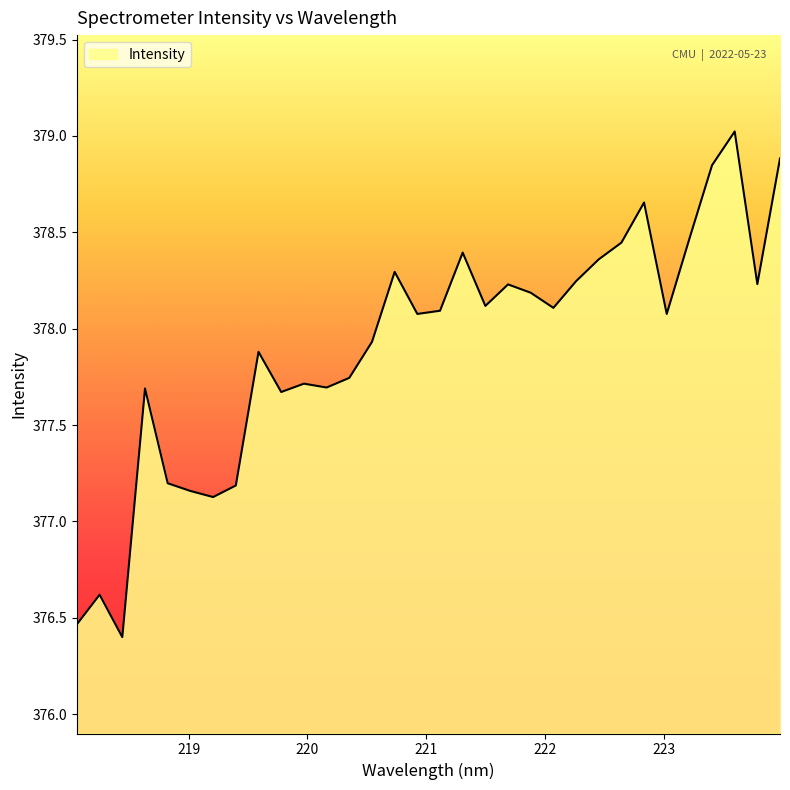

What is the smallest value displayed?

376.4